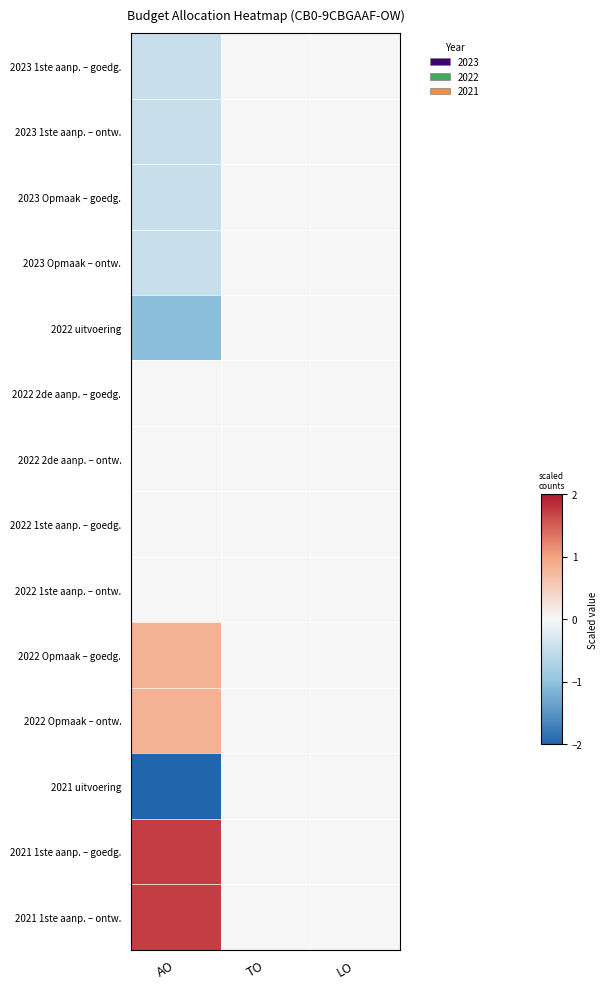

Which label corresponds to the smallest value in the chart?

AO